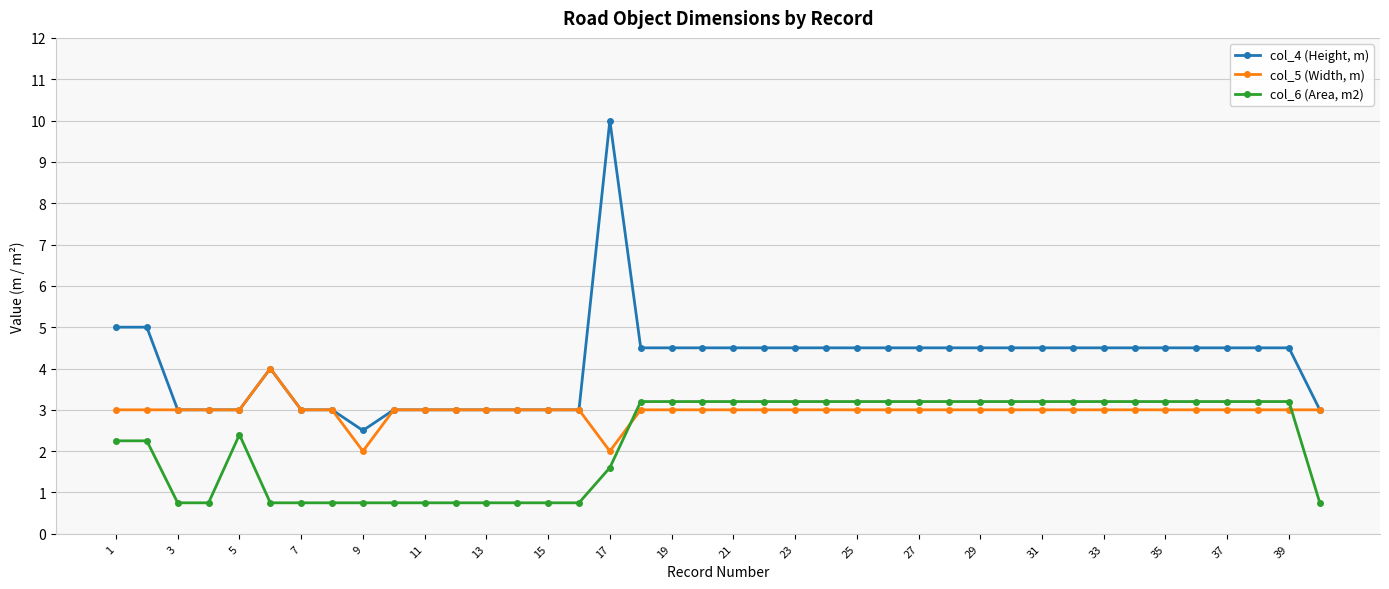

List the series in order of their overall mean, lowest first.

col_6 (Area, m2), col_5 (Width, m), col_4 (Height, m)